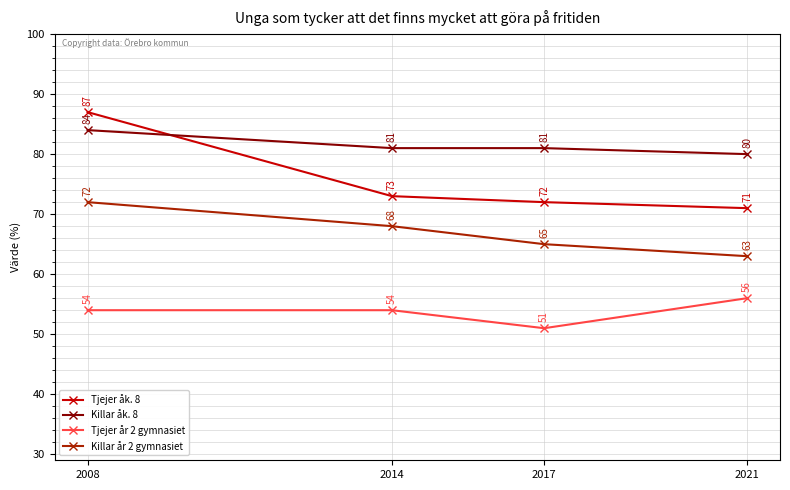

Reading left to right, what are all the values shown in this chart?

Tjejer åk. 8: 2008=87	2014=73	2017=72	2021=71
Killar åk. 8: 2008=84	2014=81	2017=81	2021=80
Tjejer år 2 gymnasiet: 2008=54	2014=54	2017=51	2021=56
Killar år 2 gymnasiet: 2008=72	2014=68	2017=65	2021=63